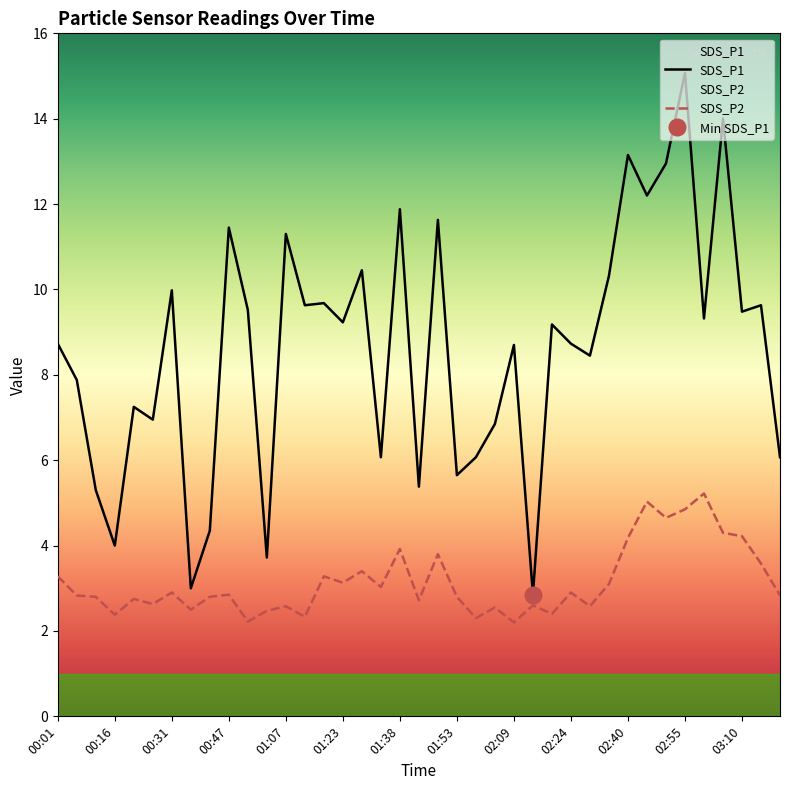

What is the minimum value for SDS_P2?

2.2